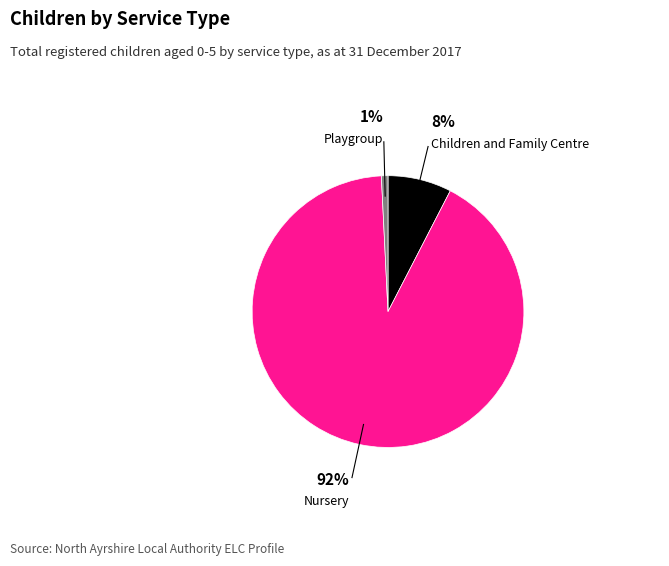

What percentage do Playgroup and Children and Family Centre together represent?

8.4%